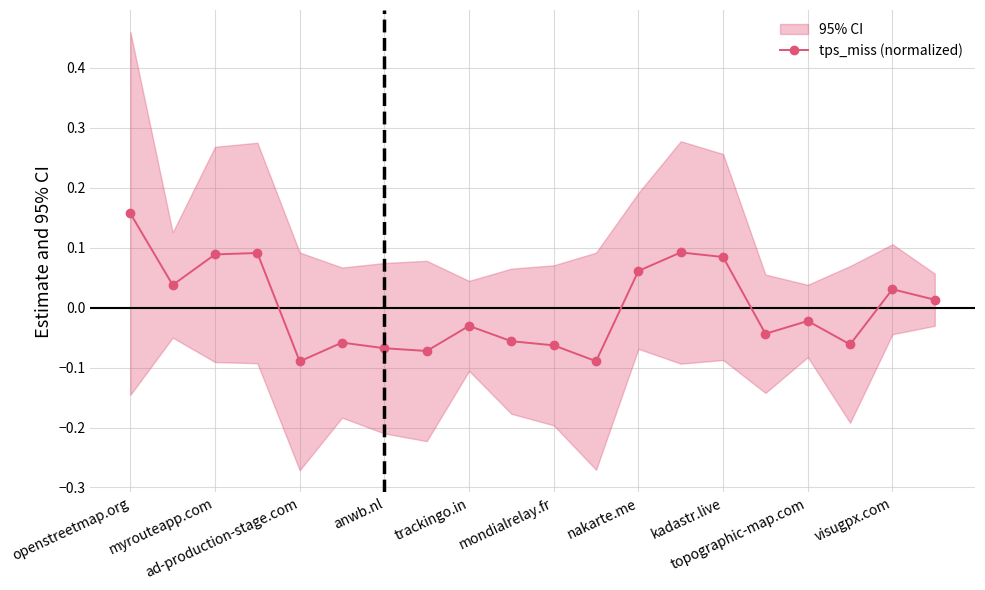

At which label is the value closest to 0?

19